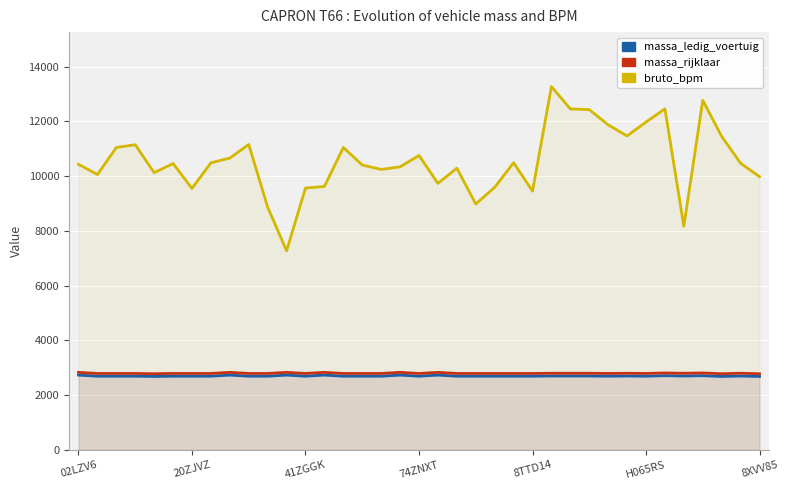

True or false: bruto_bpm and massa_rijklaar intersect in this chart.

False